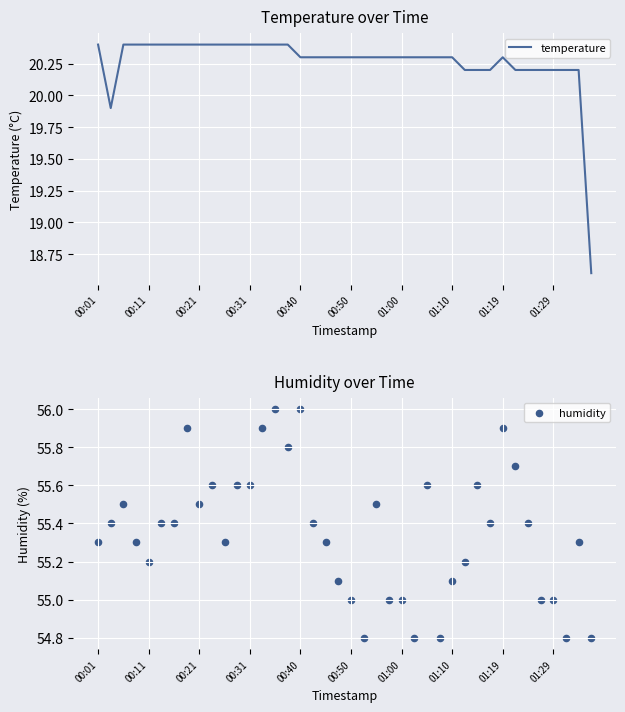

Which series reaches the maximum Y coordinate?

humidity